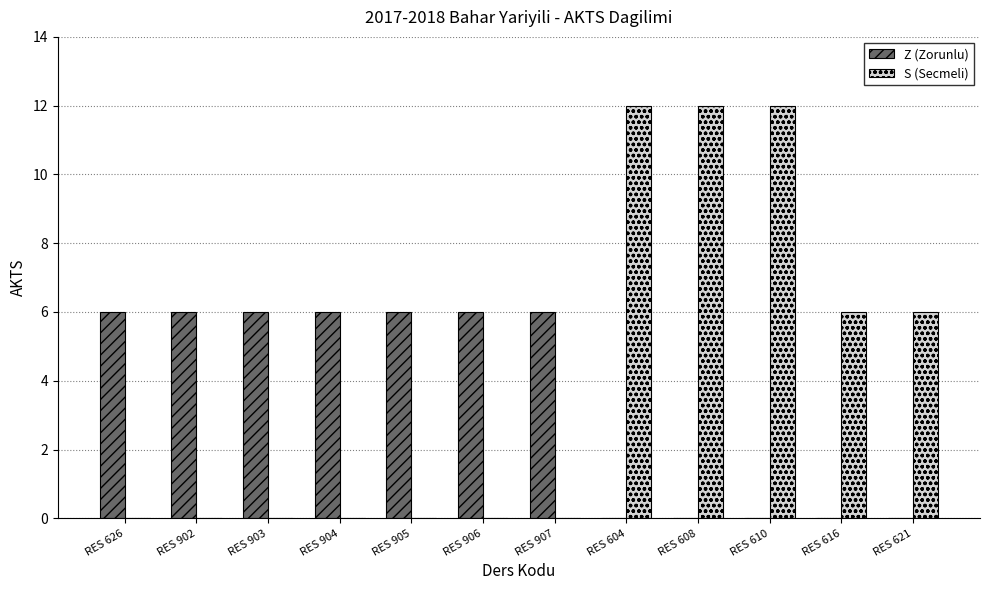

The value of Z (Zorunlu) at RES 616 is -2. True or false?

False